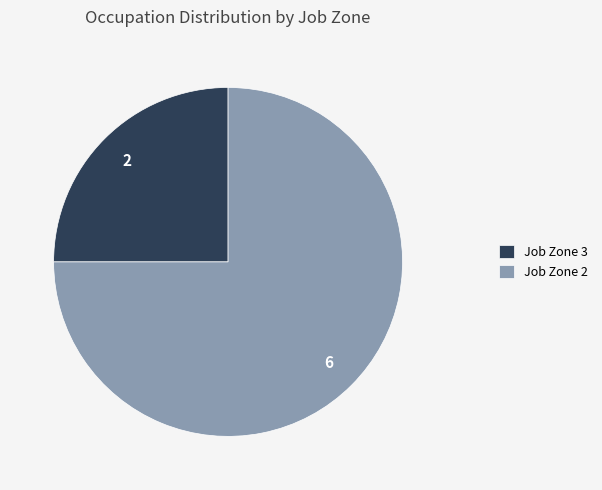

Is there a majority slice in this chart?

Yes